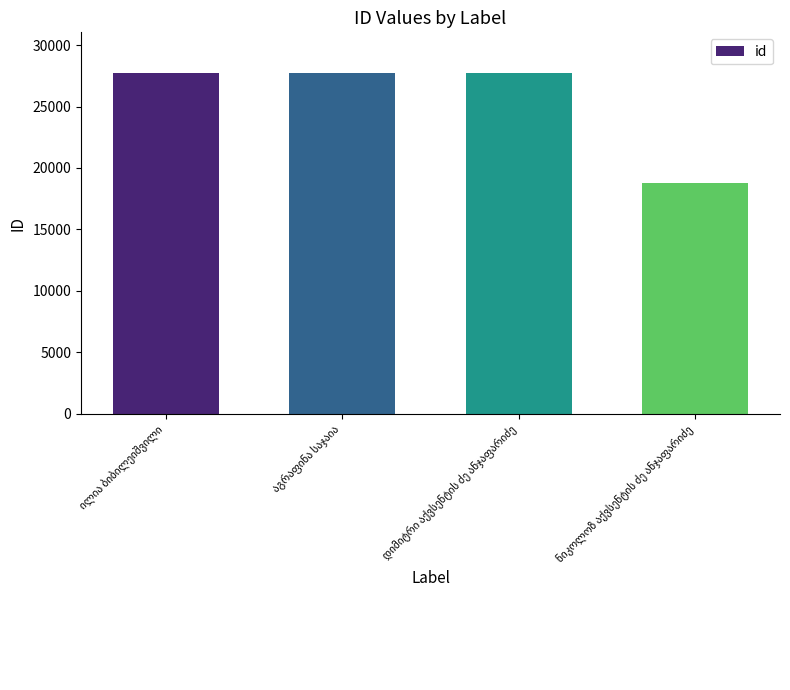

What is the value of the 4th bar from the left?

18798